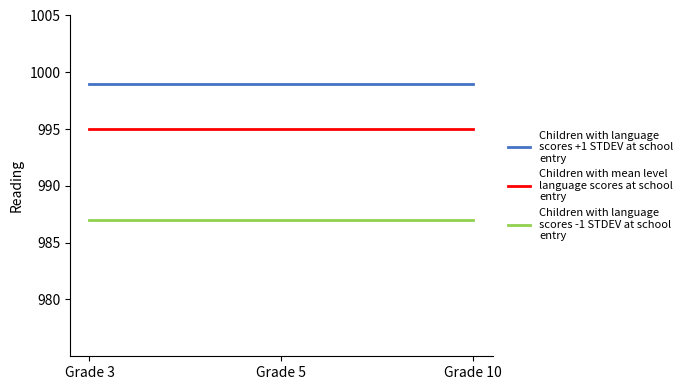

What is the maximum value shown in the chart?

999